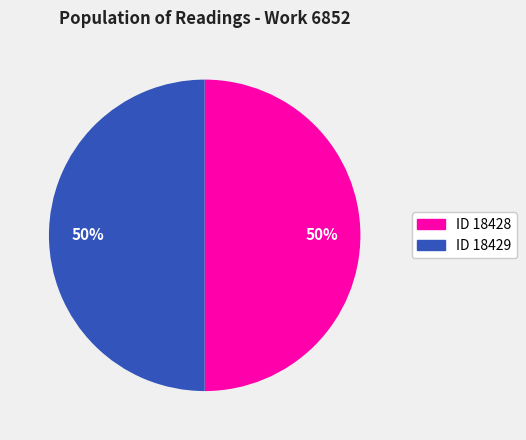

To the nearest percent, what is the average slice percentage?

50%